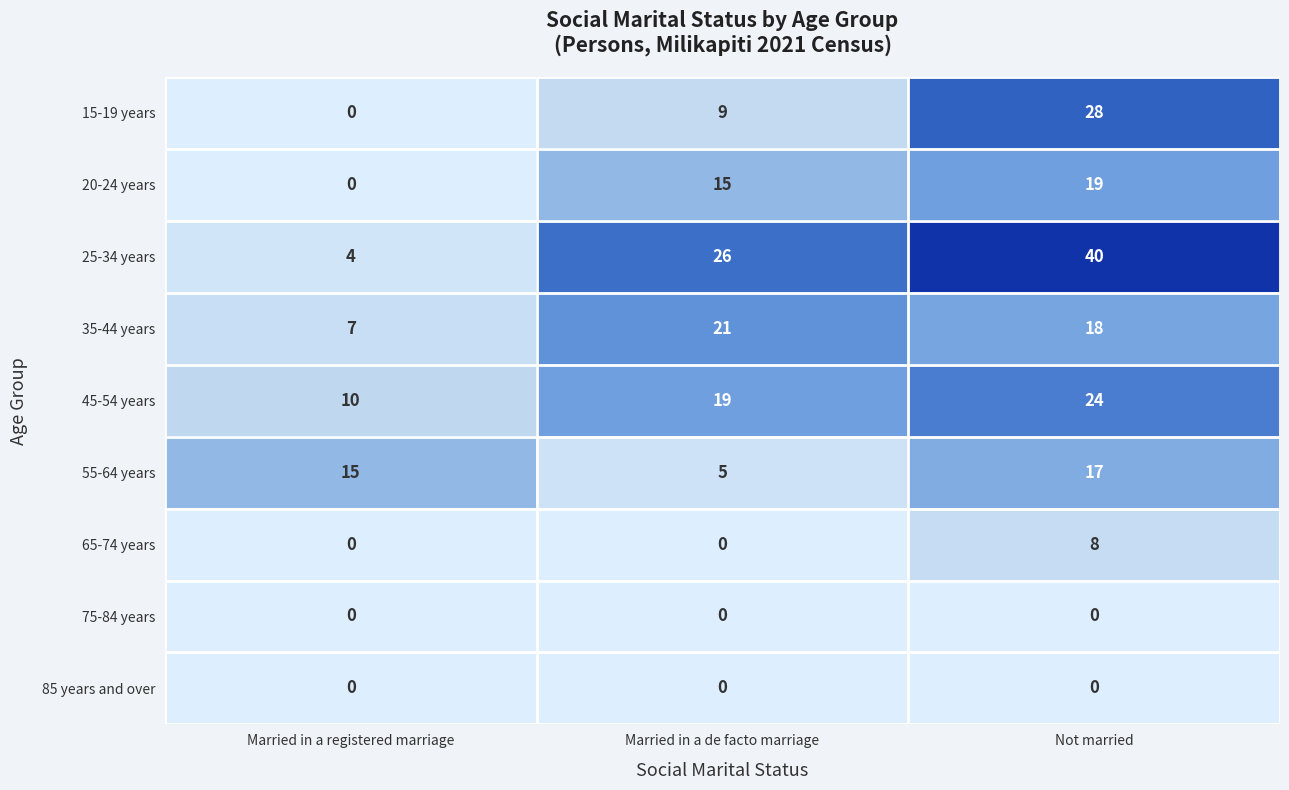

What is the maximum value shown in the chart?

40